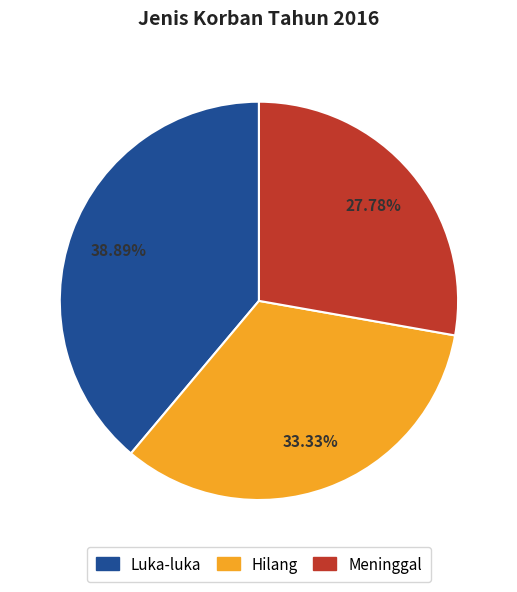

What percentage is the Meninggal slice, to the nearest percent?

28%